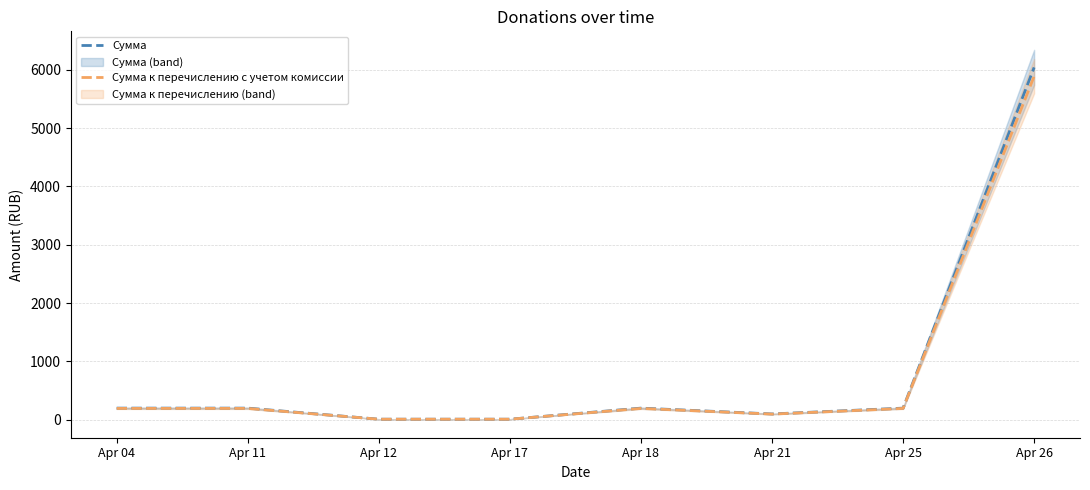

What is the lowest value of the Сумма series?

10.0